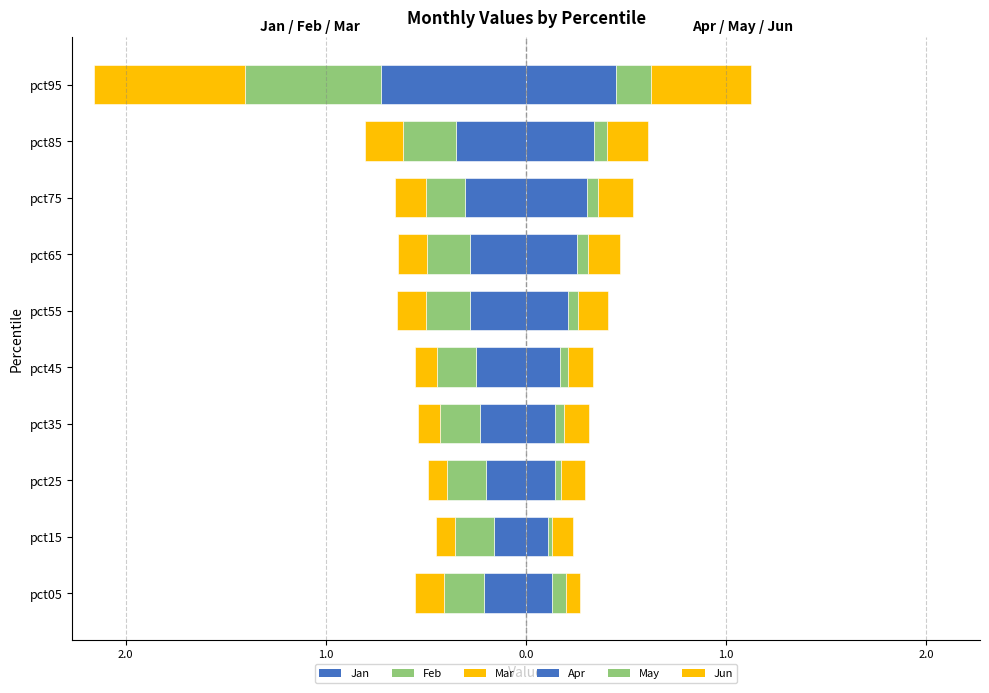

The value of Apr at 2.0 is 0.2. True or false?

False